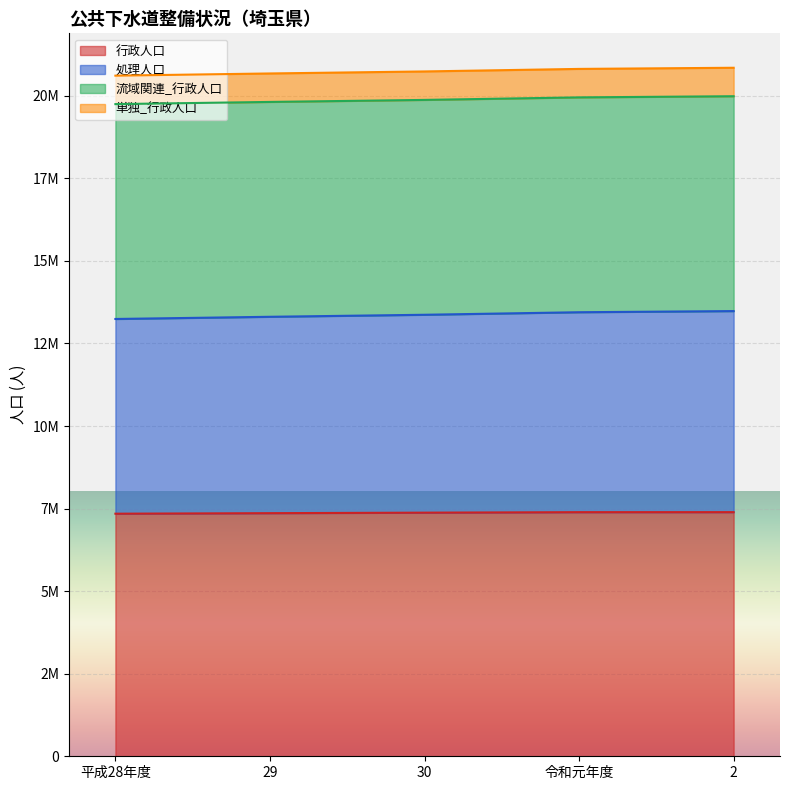

What is the difference between the second highest and minimum values in the 行政人口 series?

46170